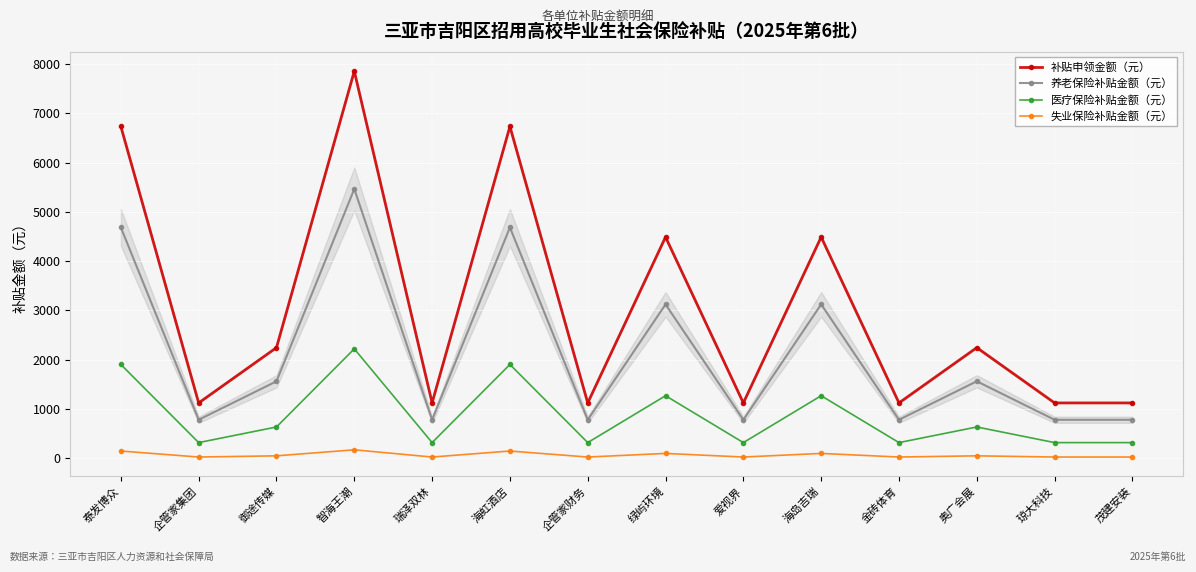

The 养老保险补贴金额（元） series shows 1126.3 at 海岛吉瑞. True or false?

False